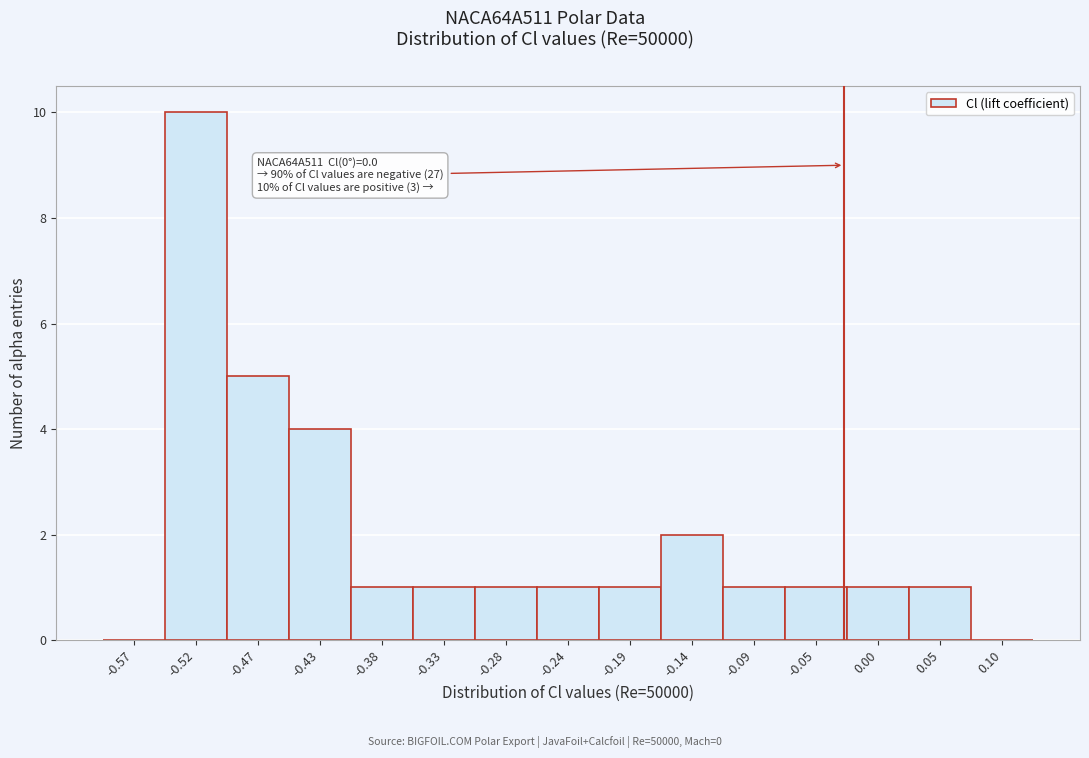

Reading right to left, list all the values displayed in this chart.

0.10=0	0.05=1	0.00=1	-0.05=1	-0.09=1	-0.14=2	-0.19=1	-0.24=1	-0.28=1	-0.33=1	-0.38=1	-0.43=4	-0.47=5	-0.52=10	-0.57=0